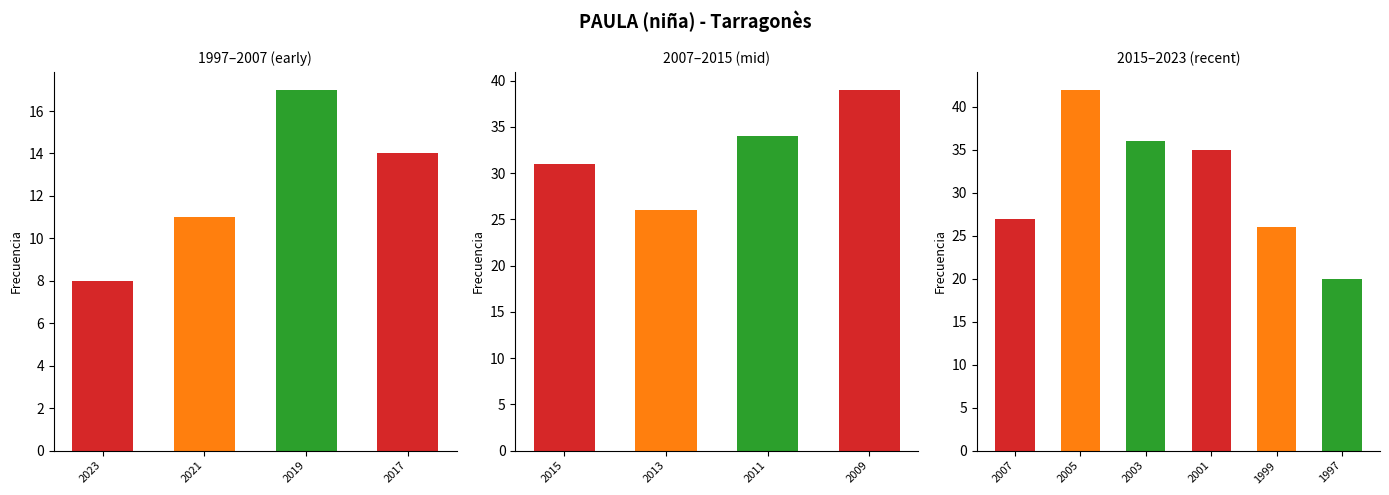

What is the smallest value displayed?

8